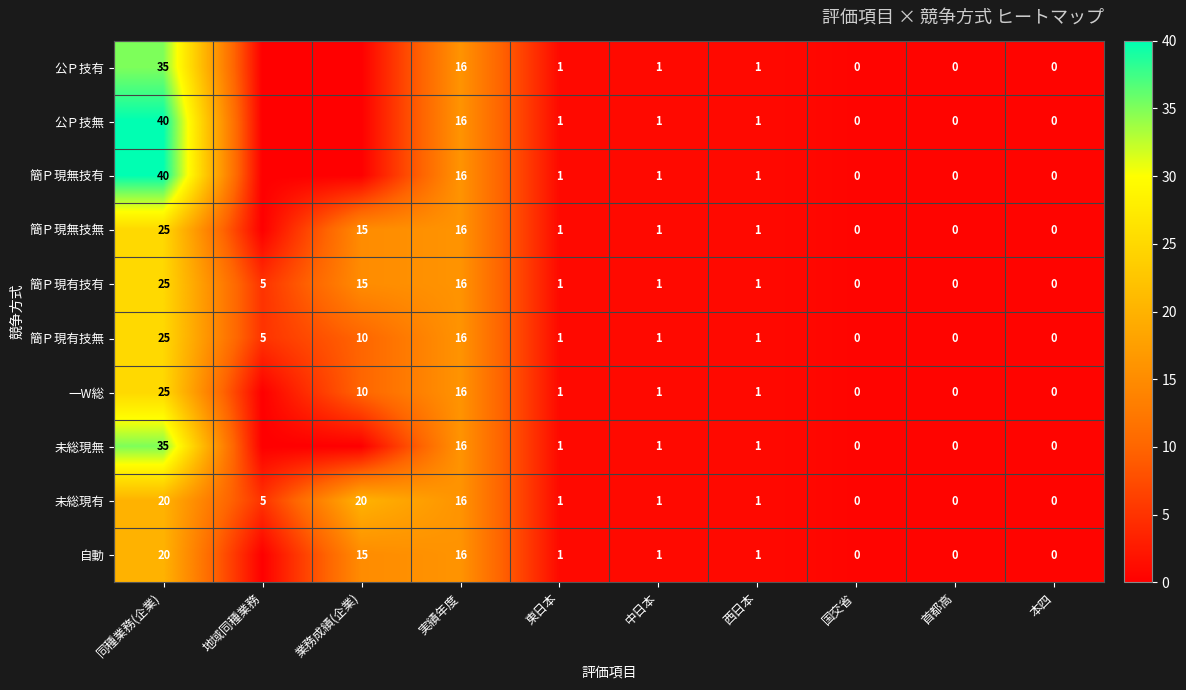

Is the value of 公Ｐ技有 at 西日本 greater than the value of 未総現無 at 同種業務(企業)?

No